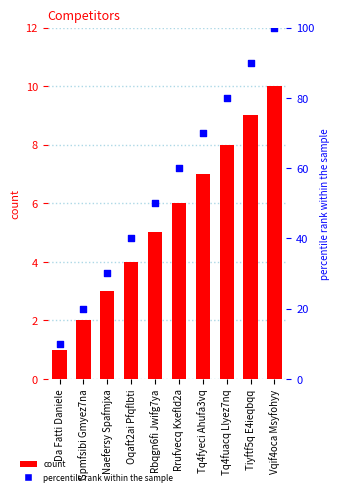

Is the value of percentile rank within the sample at Tq4fuacq Llyez7nq greater than the value of # at Naefersy Spafmjxa?

Yes